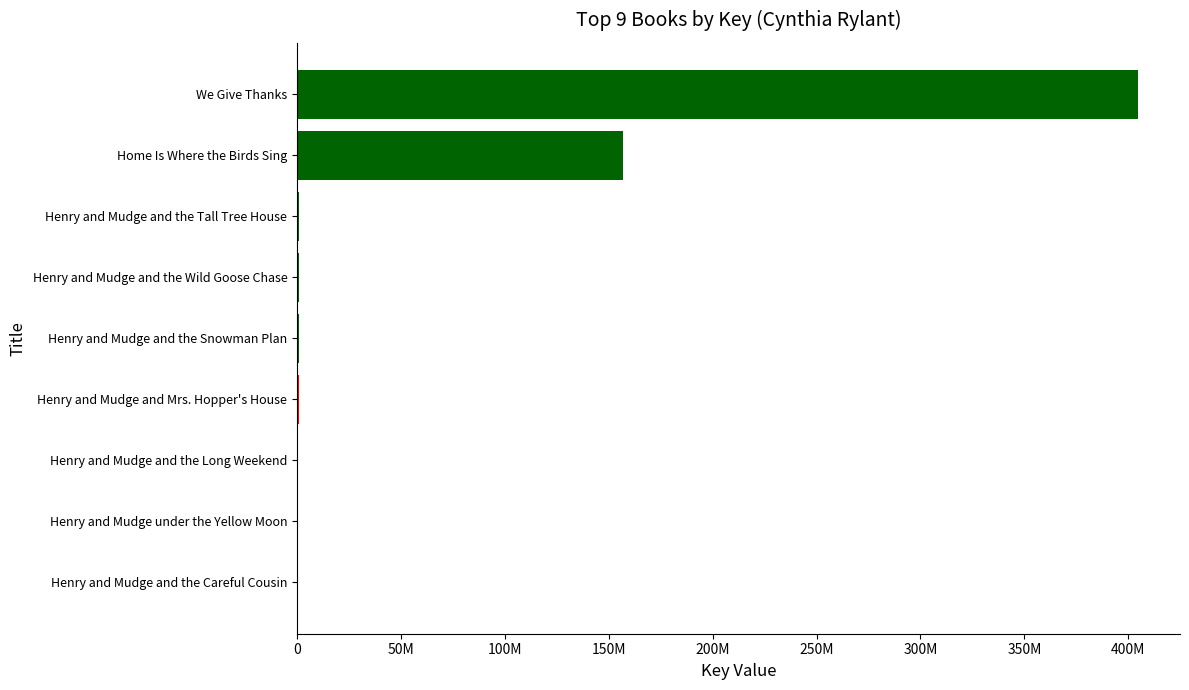

Are the bars grouped side by side (vs. stacked)?

No